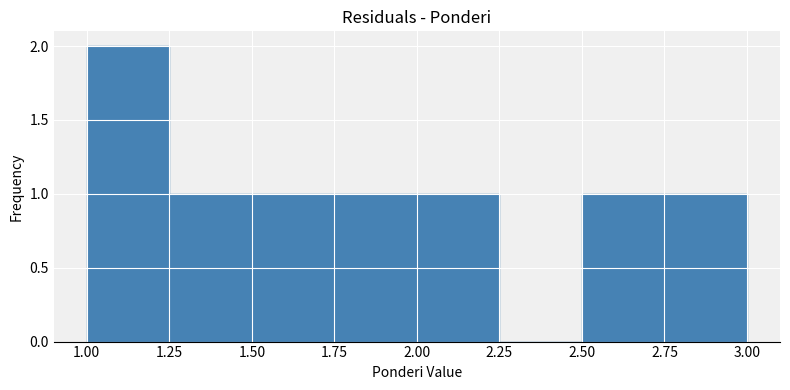

Over which range of the x-axis is the bar tallest?

1.00 to 1.25